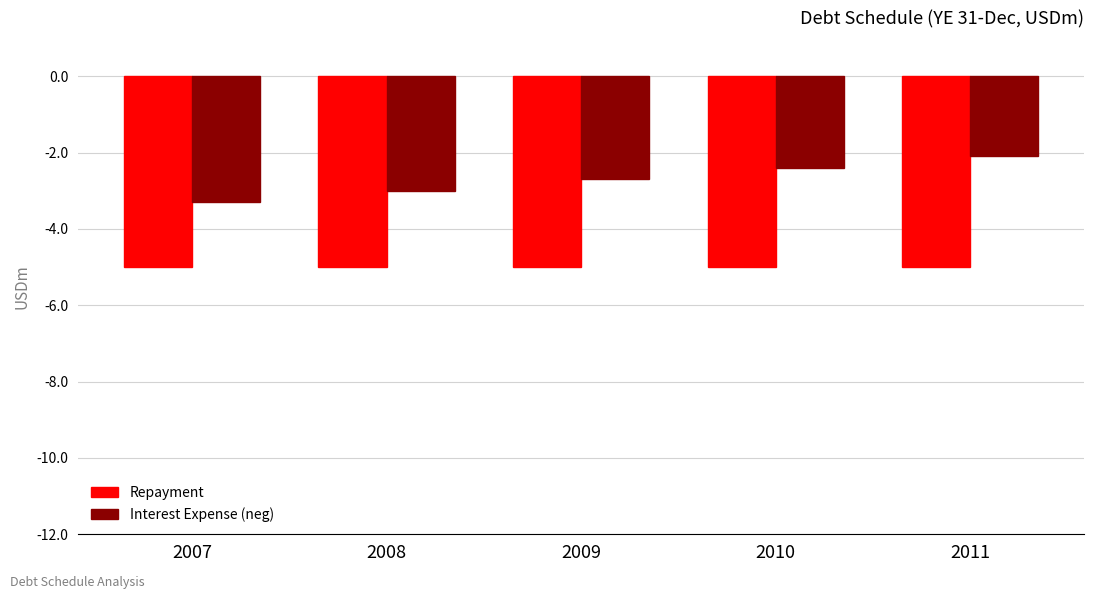

True or false: Interest Expense (neg) has a value of -0.8 at 2008.

False